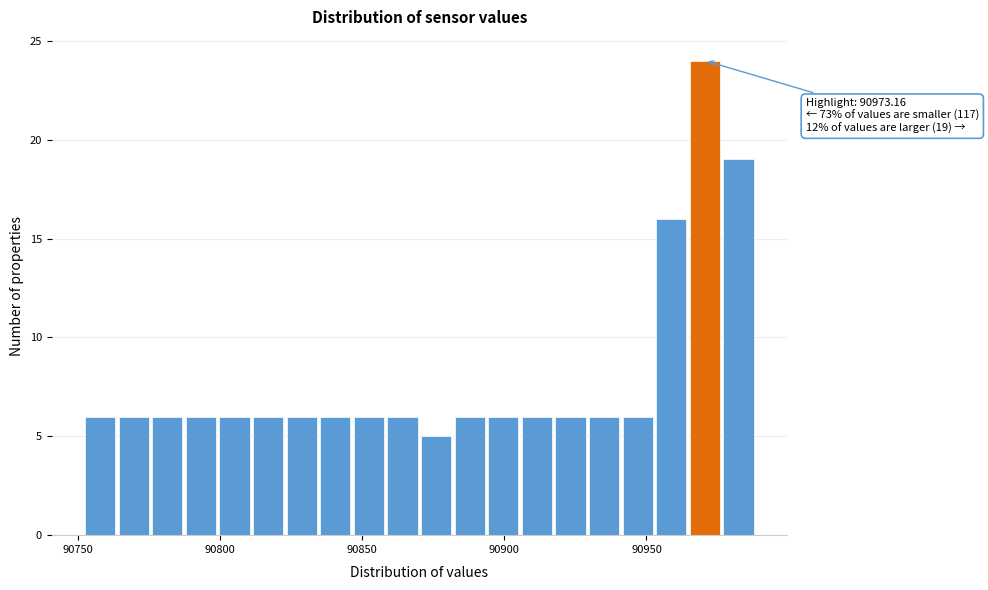

Around what value on the x-axis is the tallest bar? Give the approximate position of its centre, as read against the axis.

90970